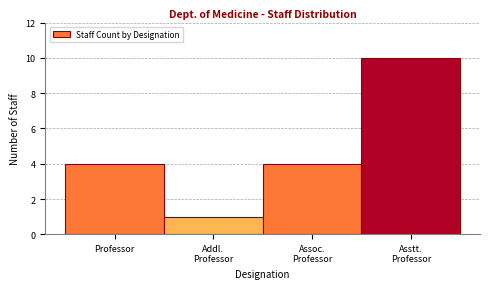

Reading left to right, extract all data points from this chart.

4	1	4	10